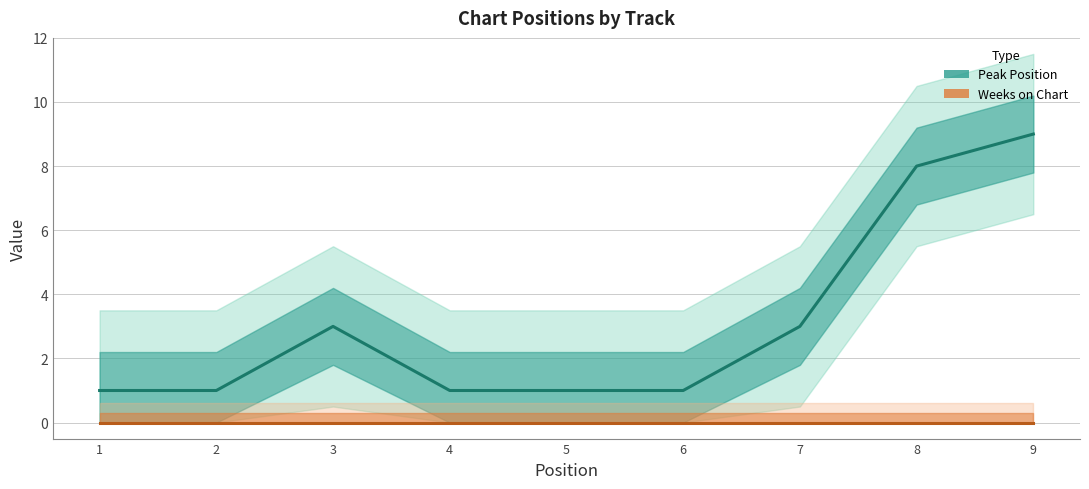

True or false: Peak Position has more than 1 interior local peaks.

False